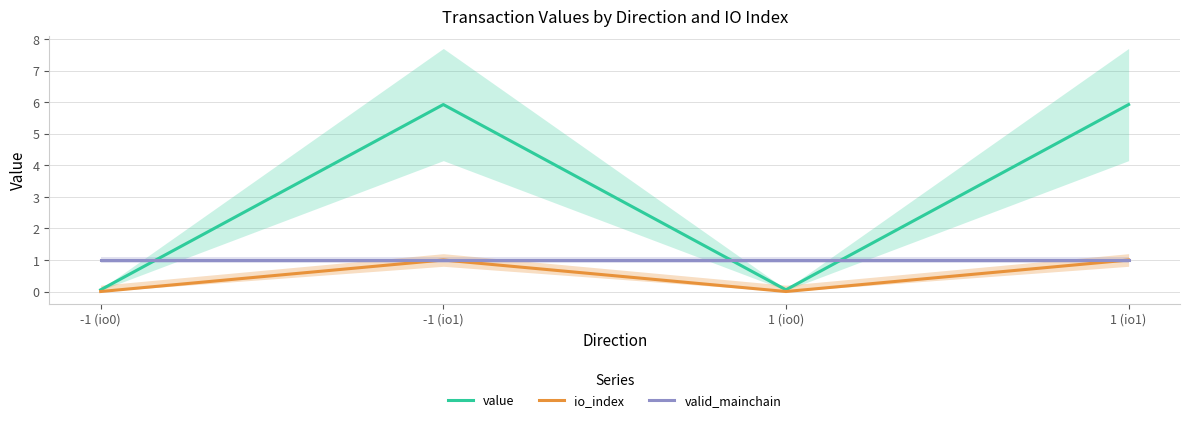

What is the label of the 3rd point from the left?

1 (io0)